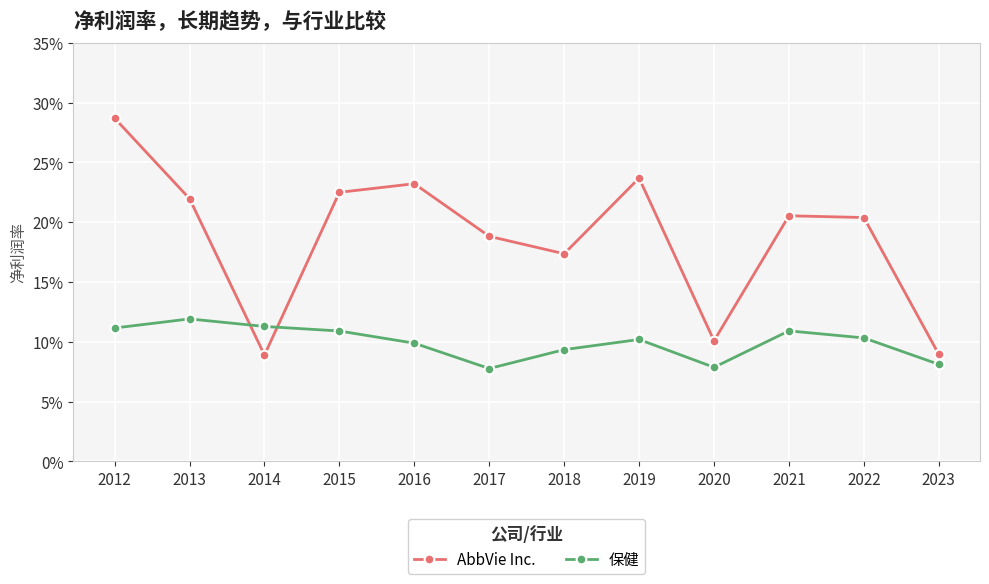

What is the value of the 保健 point at the 2nd from the left?

0.1